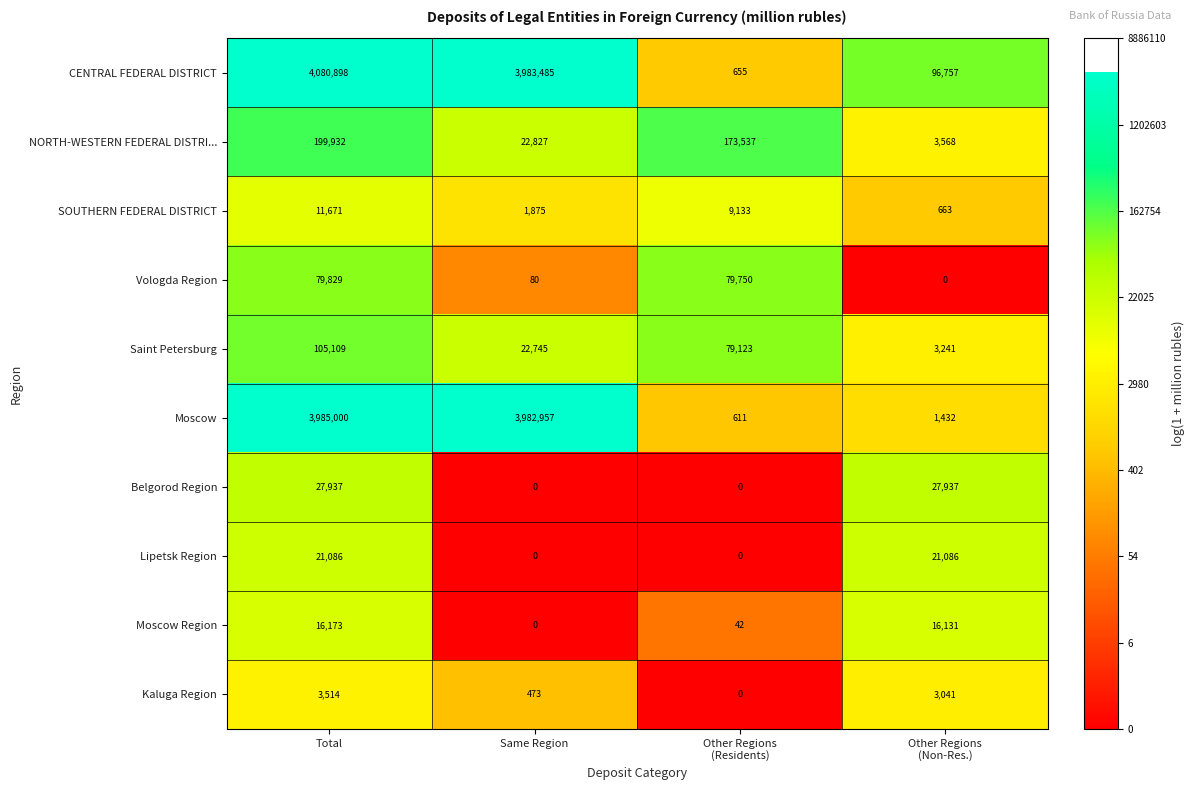

Which category has the highest value in the Moscow series?

Total